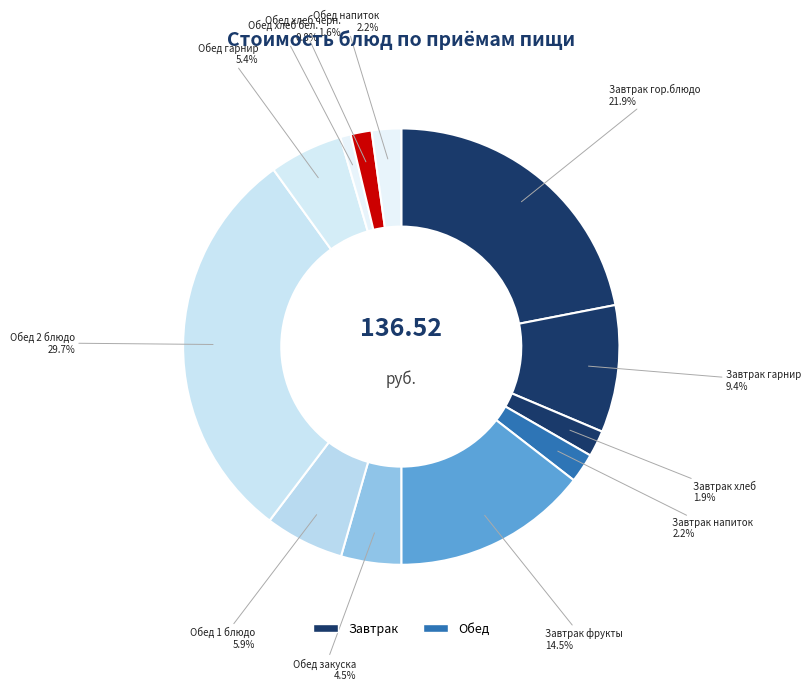

Which slice is the smallest?

Обед хлеб бел.